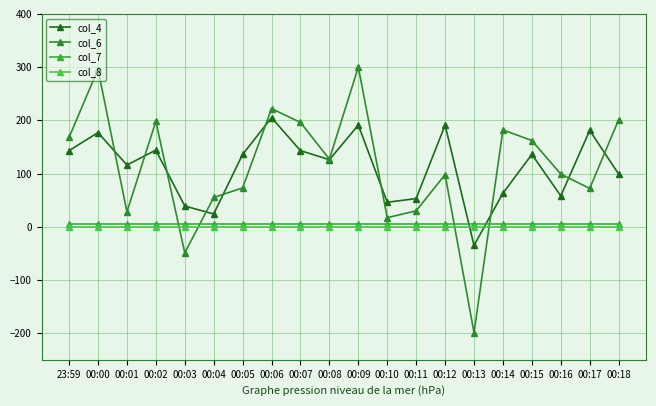

What is the minimum value for col_6?

-199